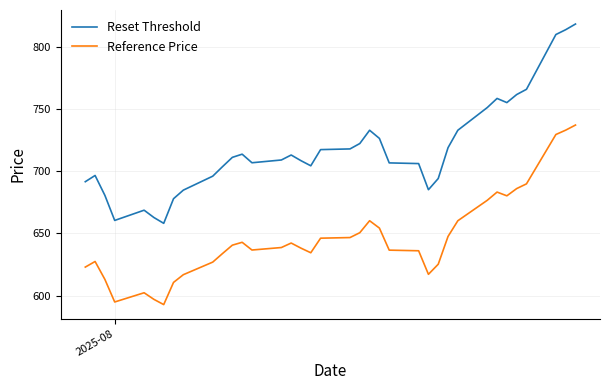

True or false: Reset Threshold has more than 0 interior local peaks.

True